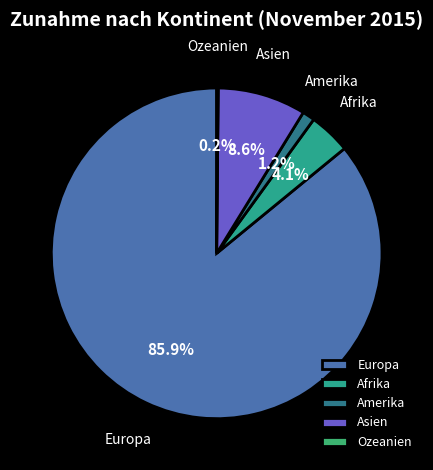

Which slice represents more than half of the pie?

Europa